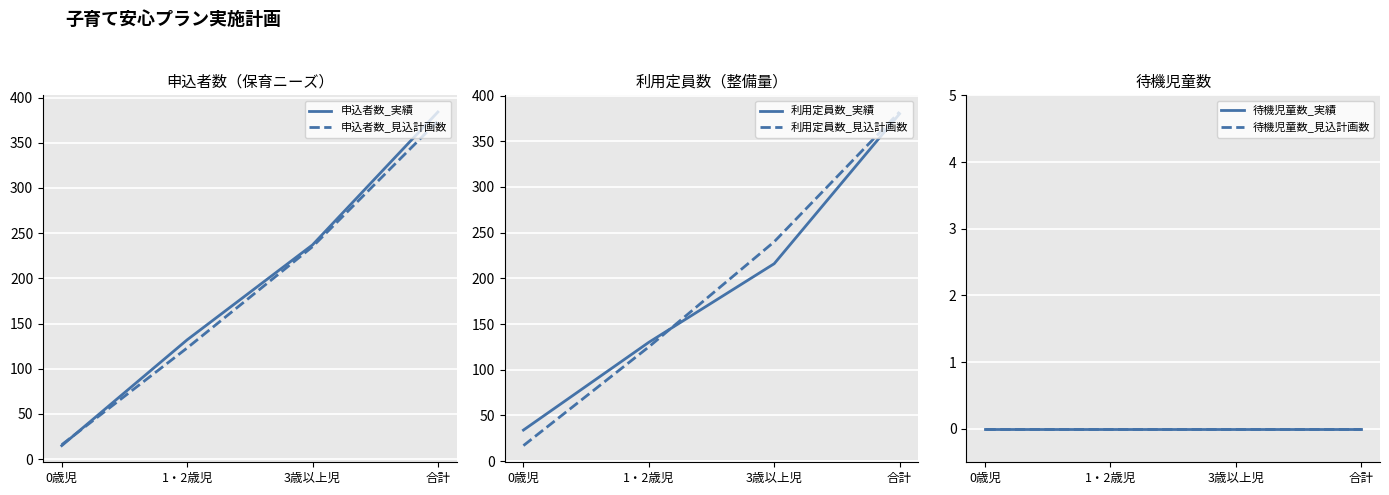

Between 3歳以上児 and 合計, which series saw the biggest shift?

利用定員数_実績